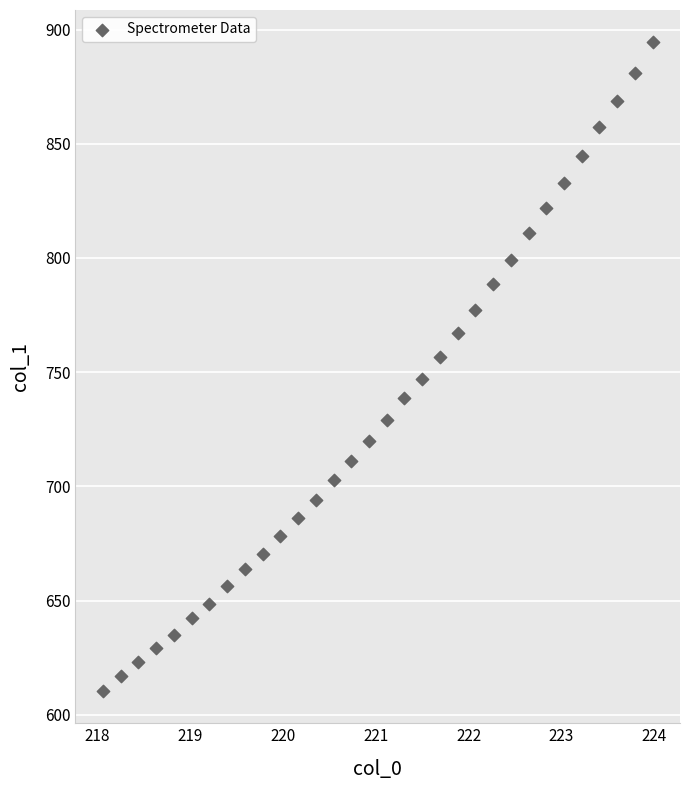

What is the range of X values (max minus min)?

5.9